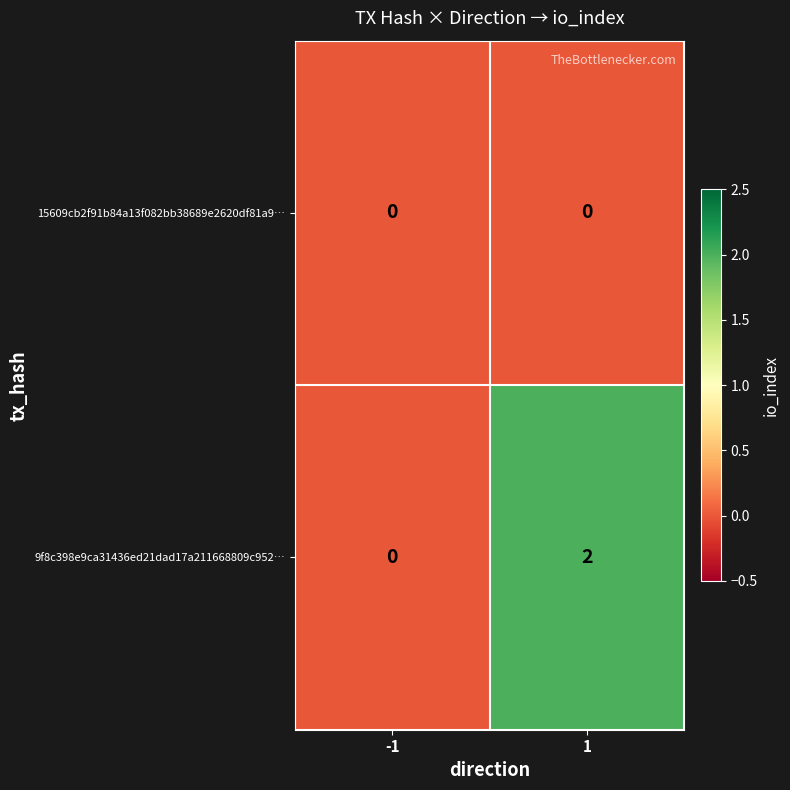

Rank the categories by 9f8c398e9ca31436ed21dad17a211668809c952… value from lowest to highest.

-1, 1